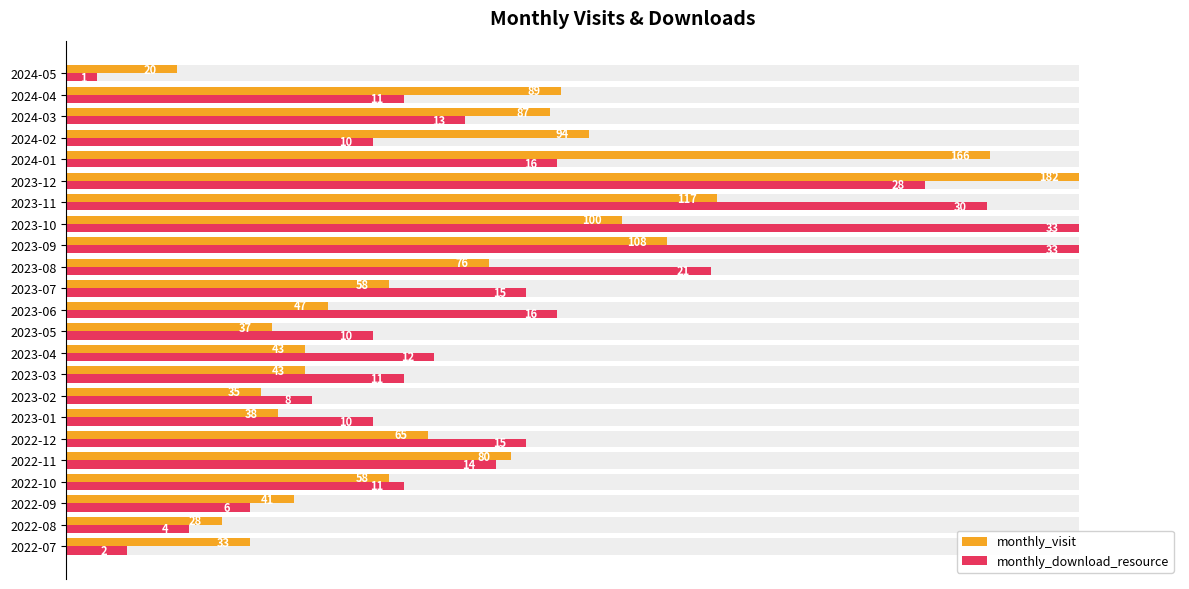

At 2023-01, list the series in order from smallest to largest.

monthly_visit, monthly_download_resource